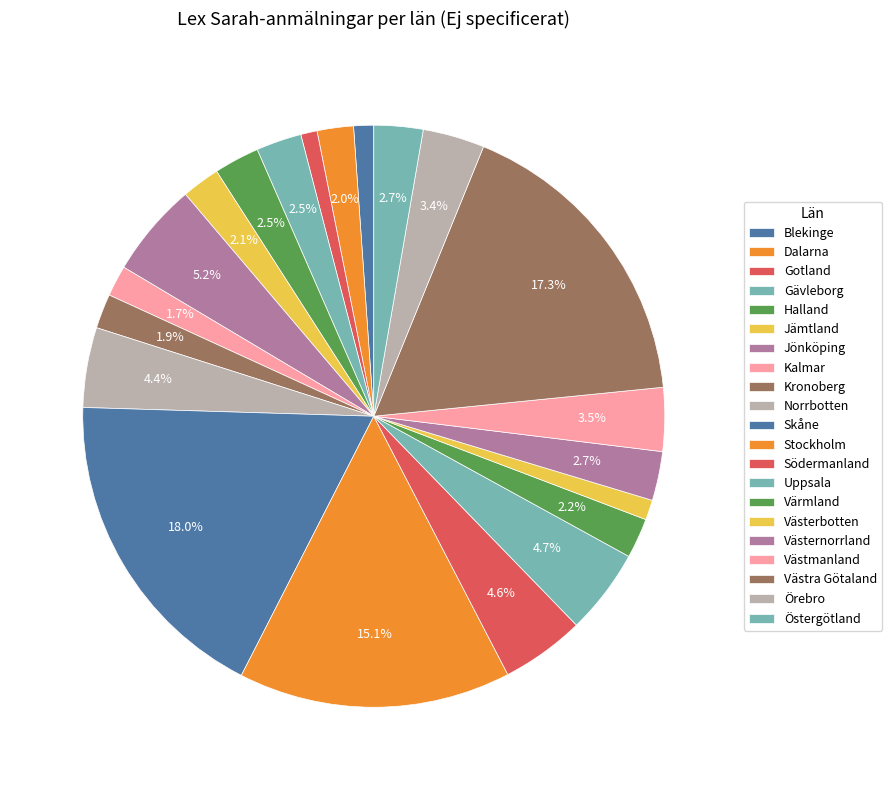

Is it true that Gävleborg is 9% of the pie?

False